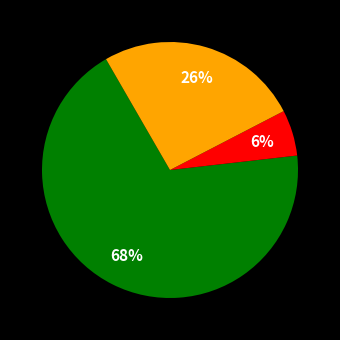

Is there any slice that represents more than half of the pie?

Yes